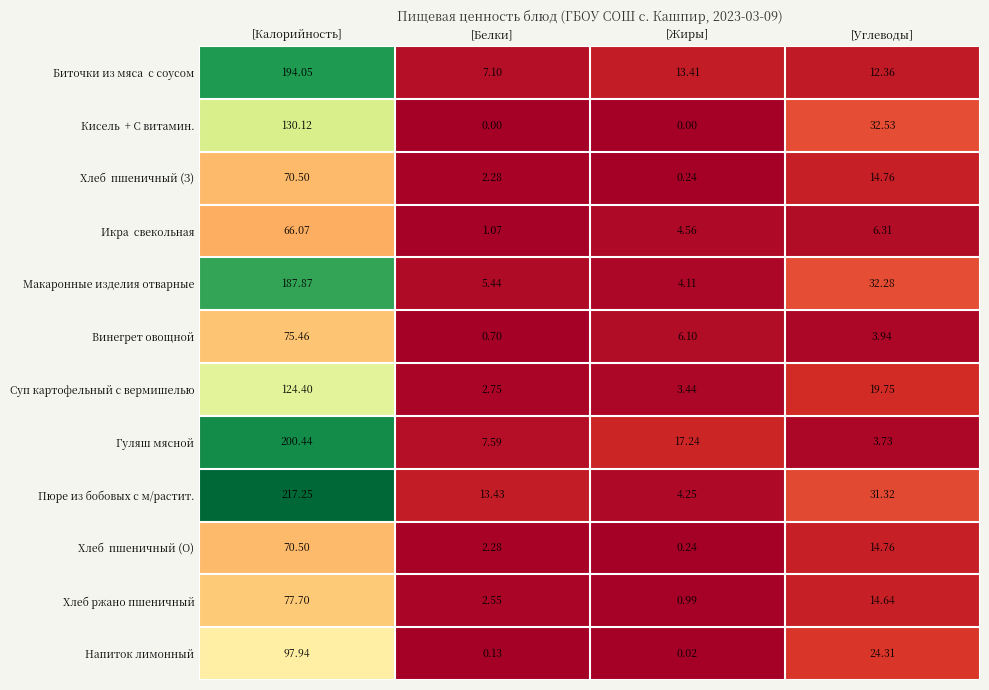

Between [Калорийность] and [Углеводы], which series saw the biggest shift?

Гуляш мясной